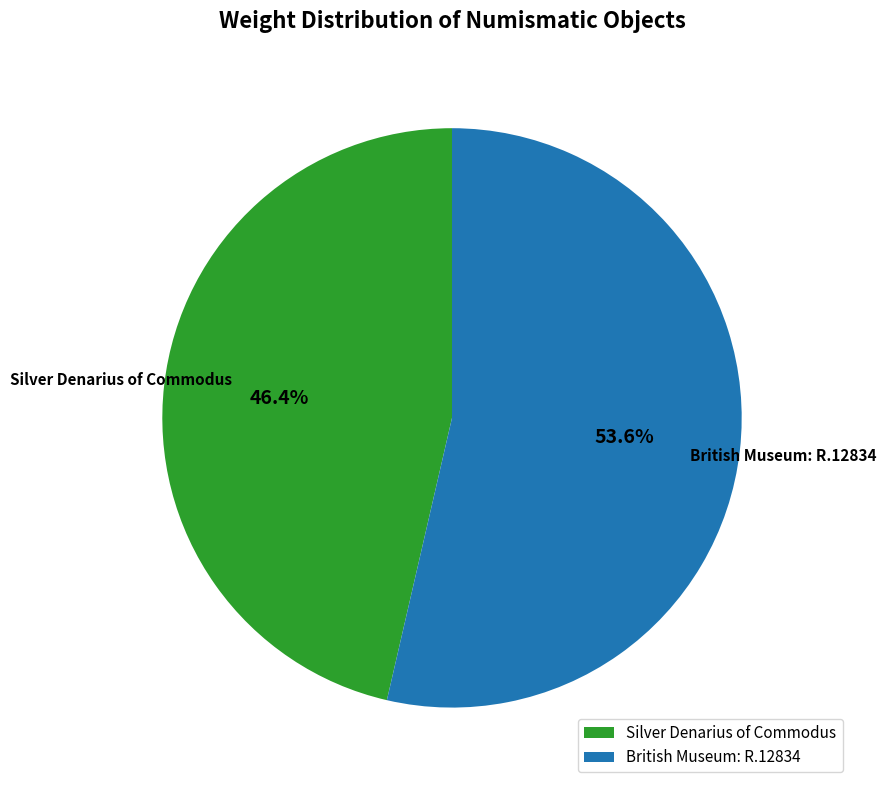

To the nearest percent, what is the difference between the Silver Denarius of Commodus and British Museum: R.12834 slice percentages?

7%